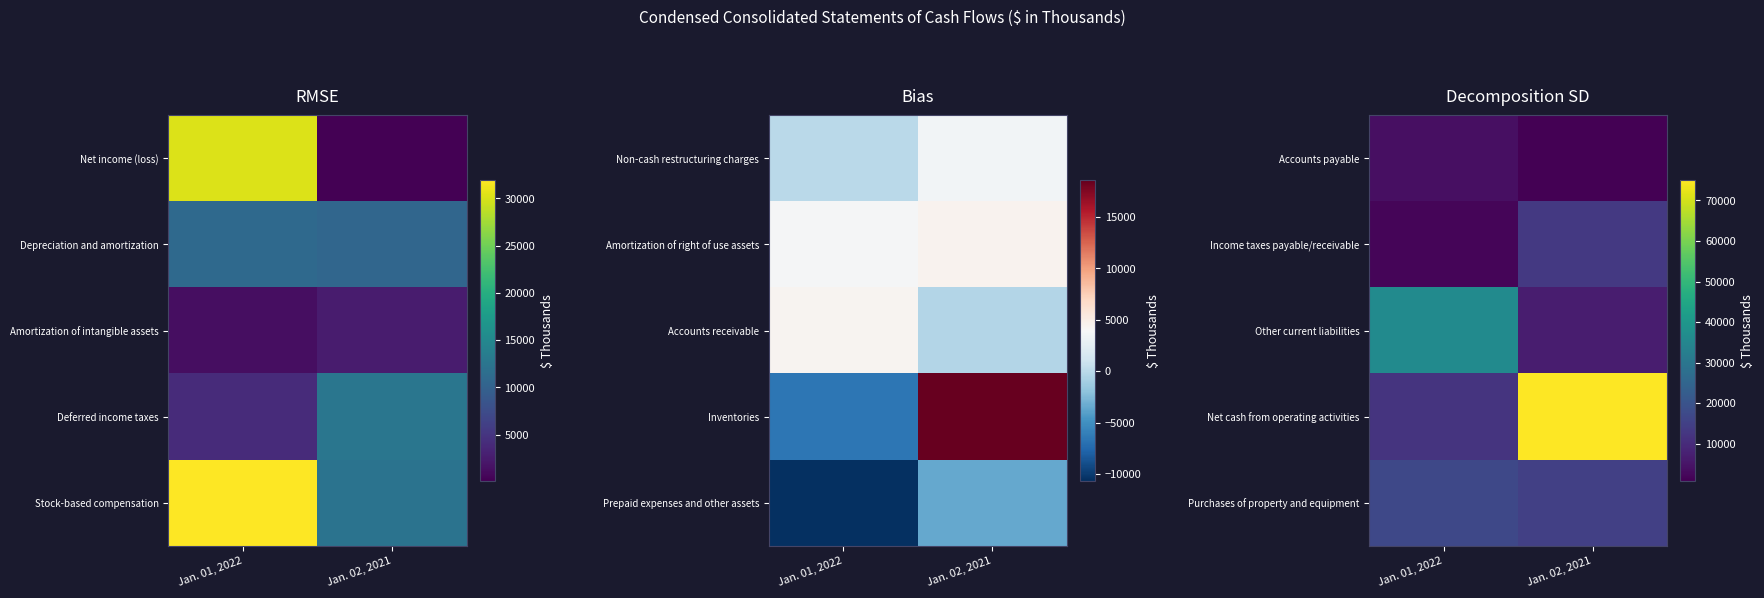

True or false: Net cash from operating activities has a value of 122655 at Jan. 02, 2021.

False